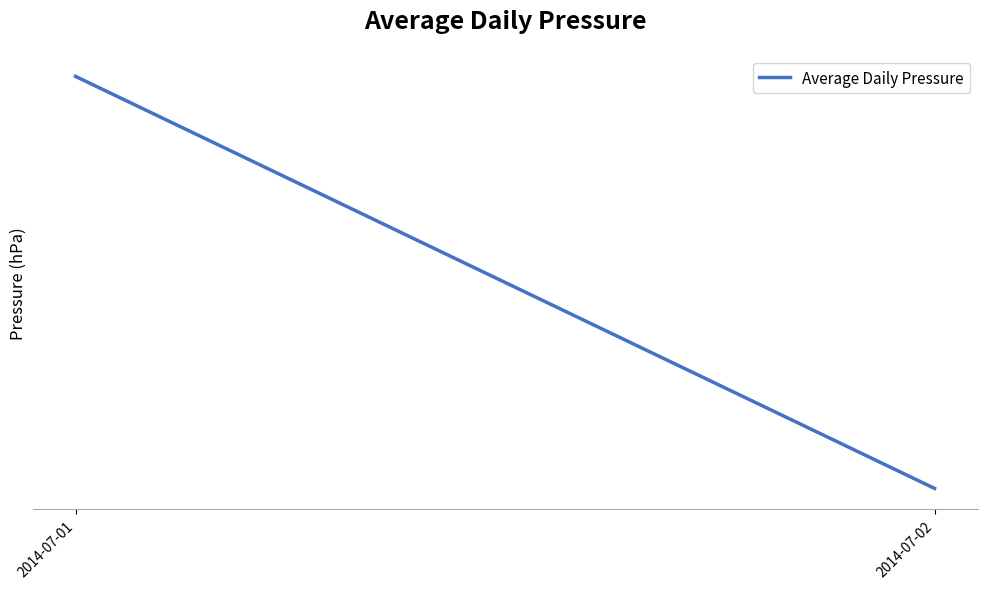

Count the values in the range 1006 to 1007.

2